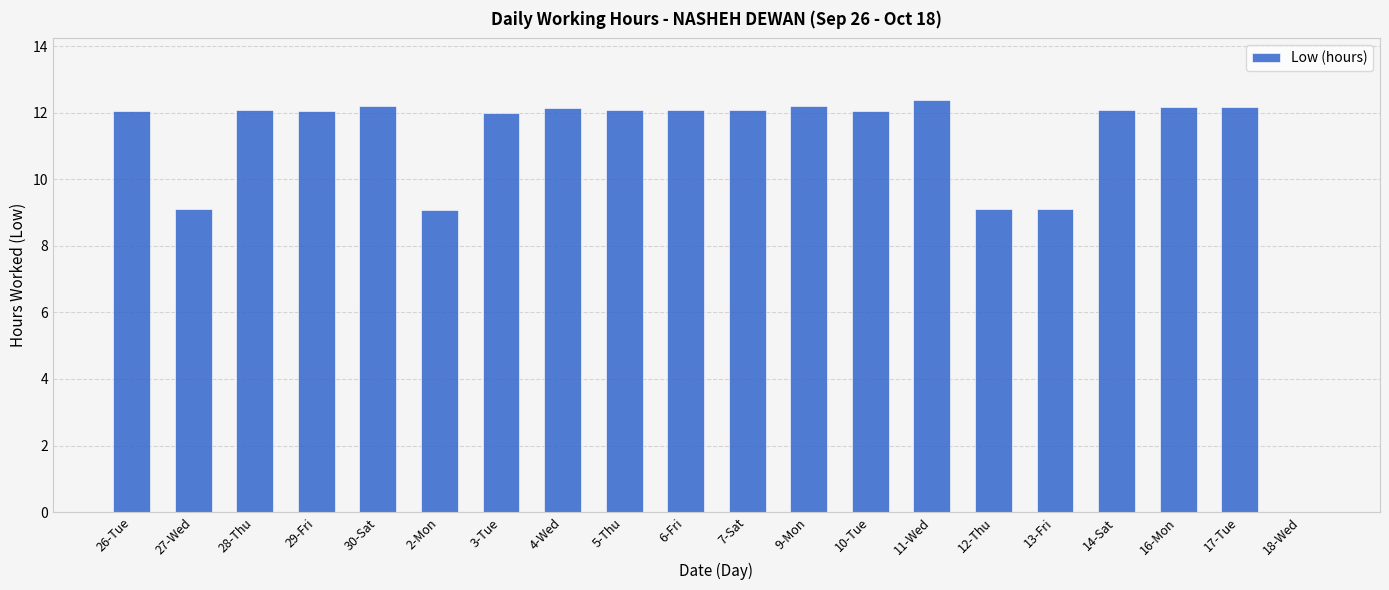

Count the number of categories in the chart.

20